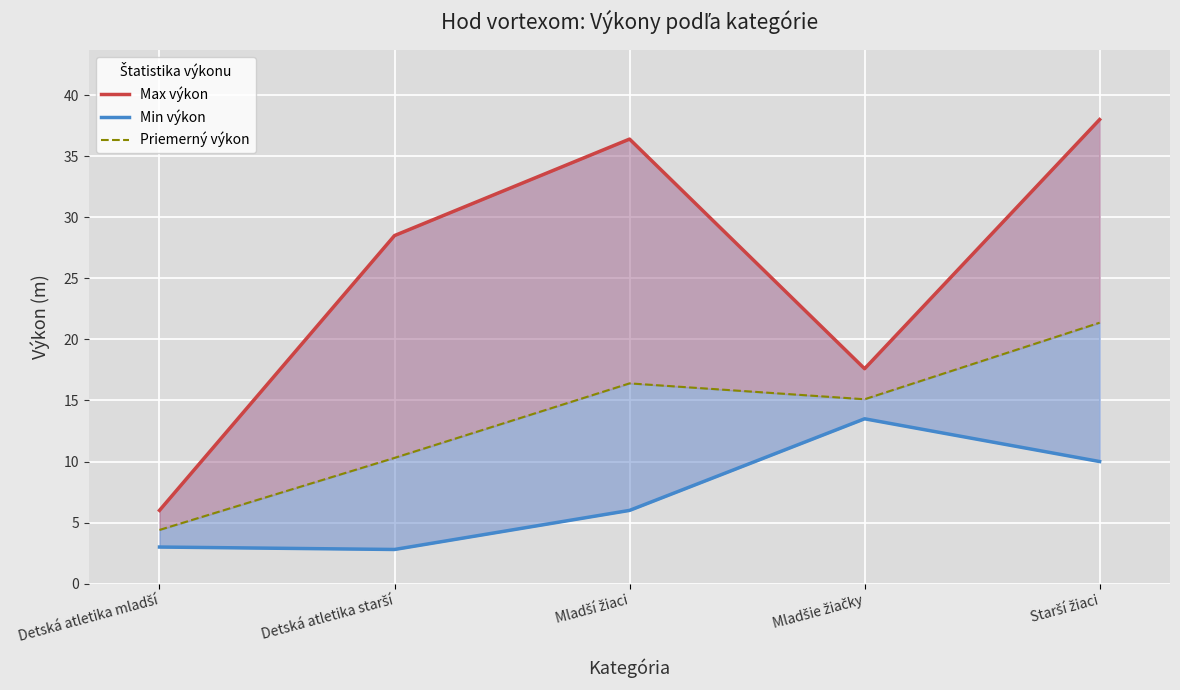

List the series in order of their peak value, lowest first.

Min výkon, Priemerný výkon, Max výkon